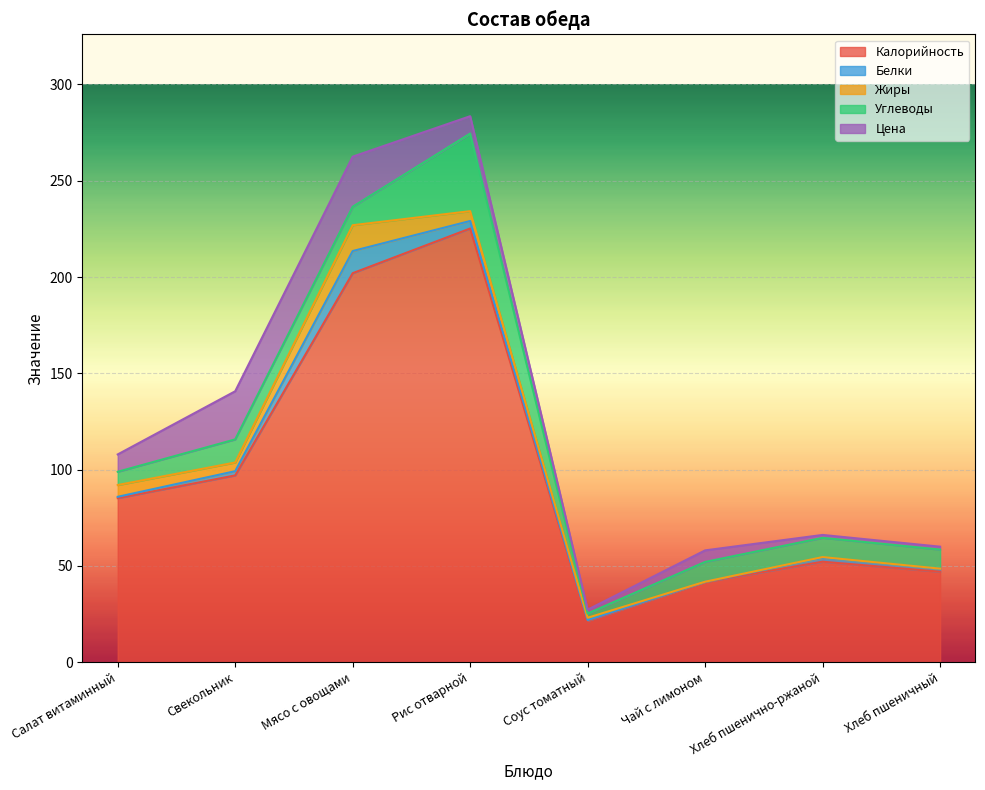

The Калорийность series shows 225.2 at Рис отварной. True or false?

True